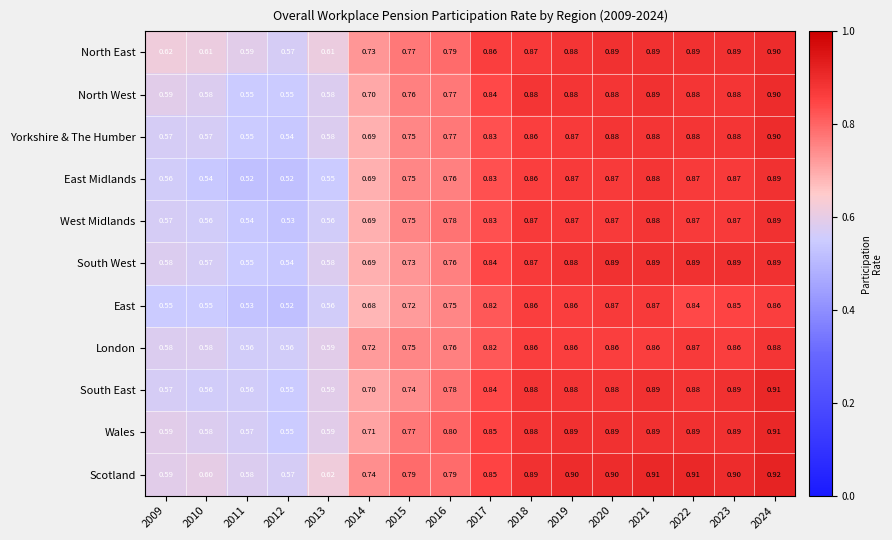

Is the value of North West at 2012 greater than the value of London at 2018?

No